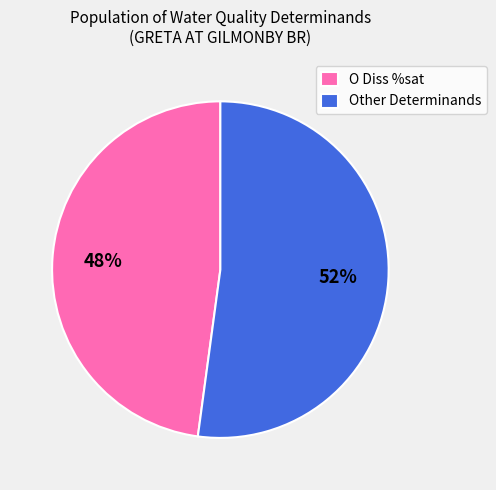

To the nearest percent, what is the average slice percentage?

50%